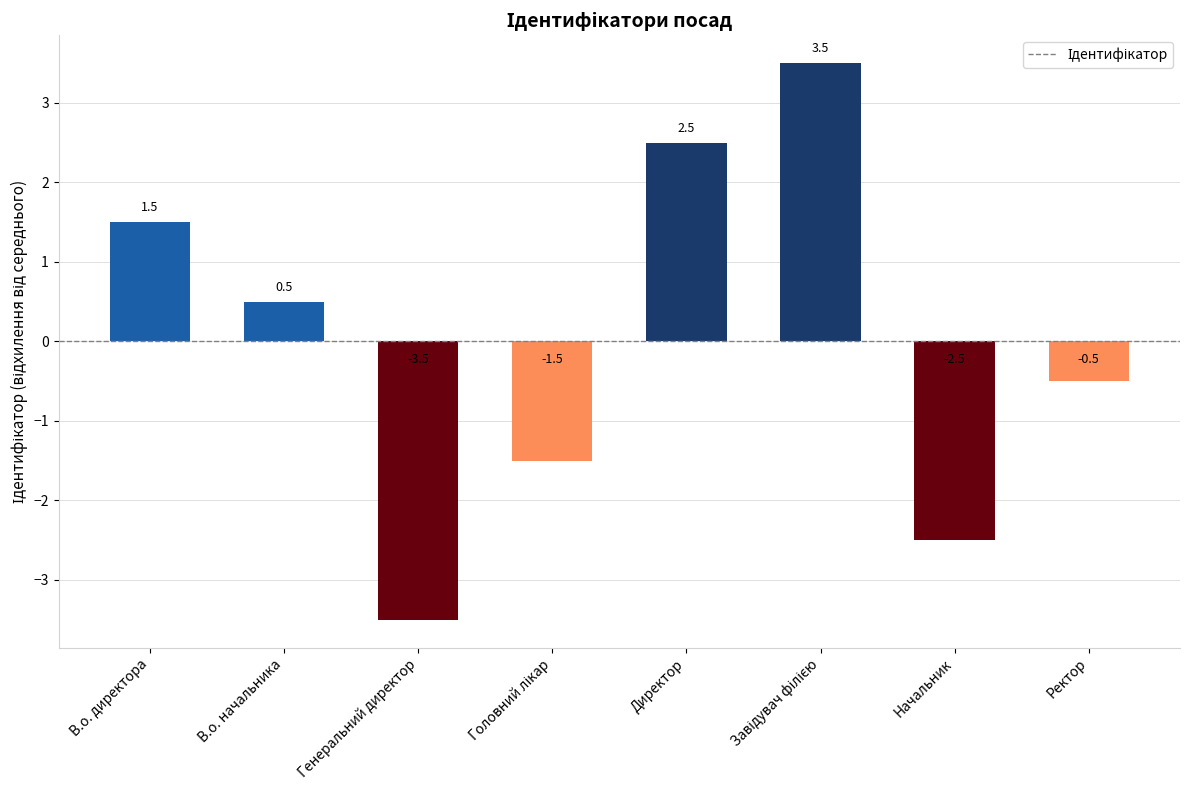

Between Начальник and Генеральний директор, which is larger?

Начальник